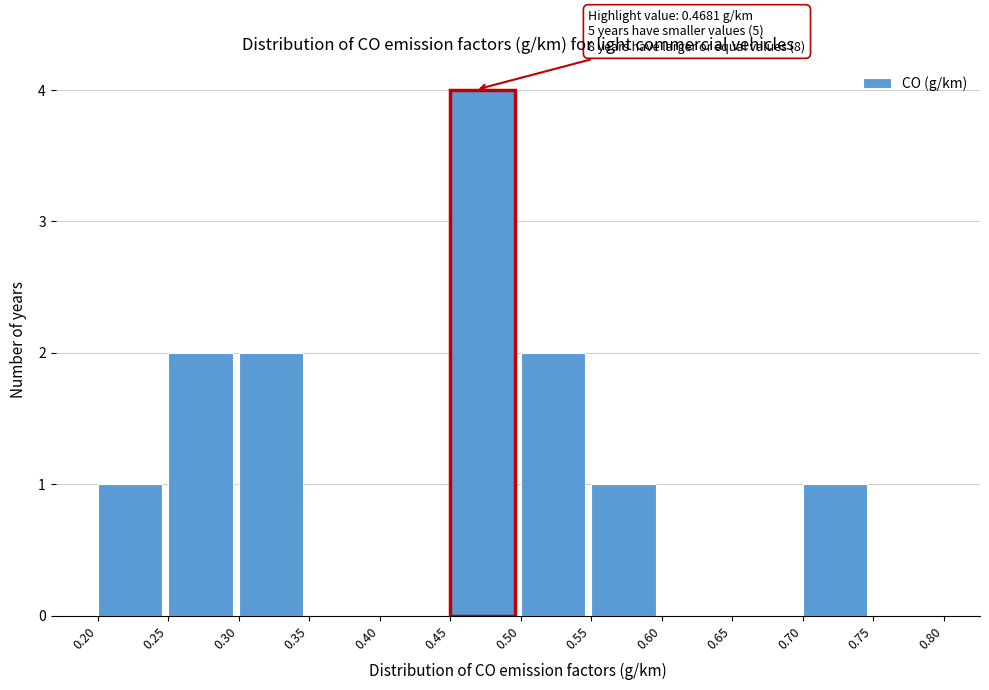

Which range on the x-axis has the tallest bar?

0.45 to 0.50